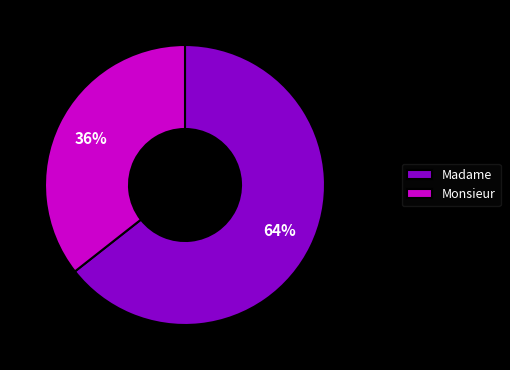

To the nearest percent, what is the average slice percentage?

50%